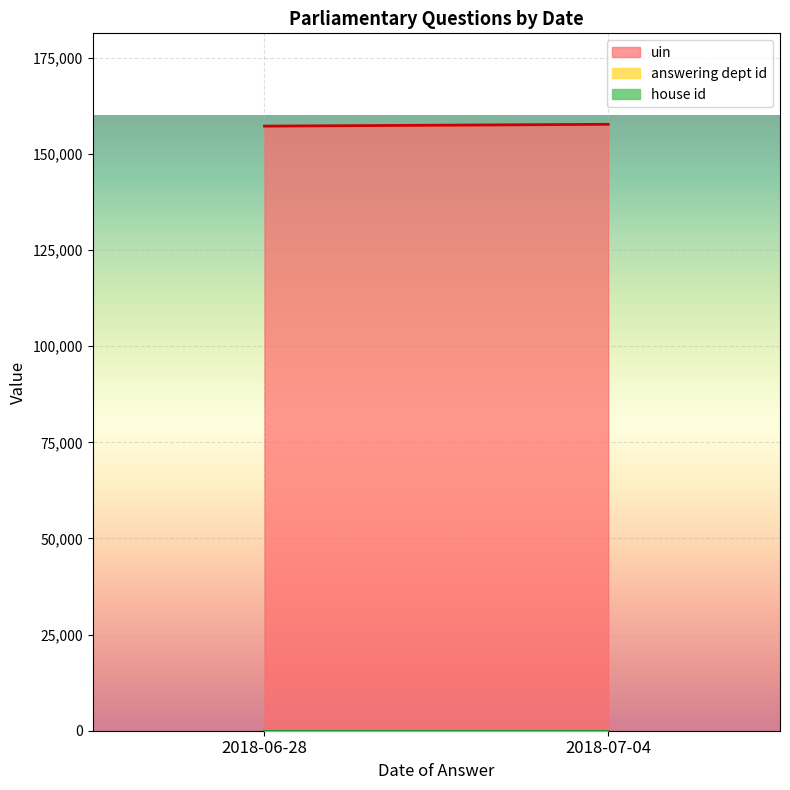

Read the answering dept id value at 2018-07-04.

27